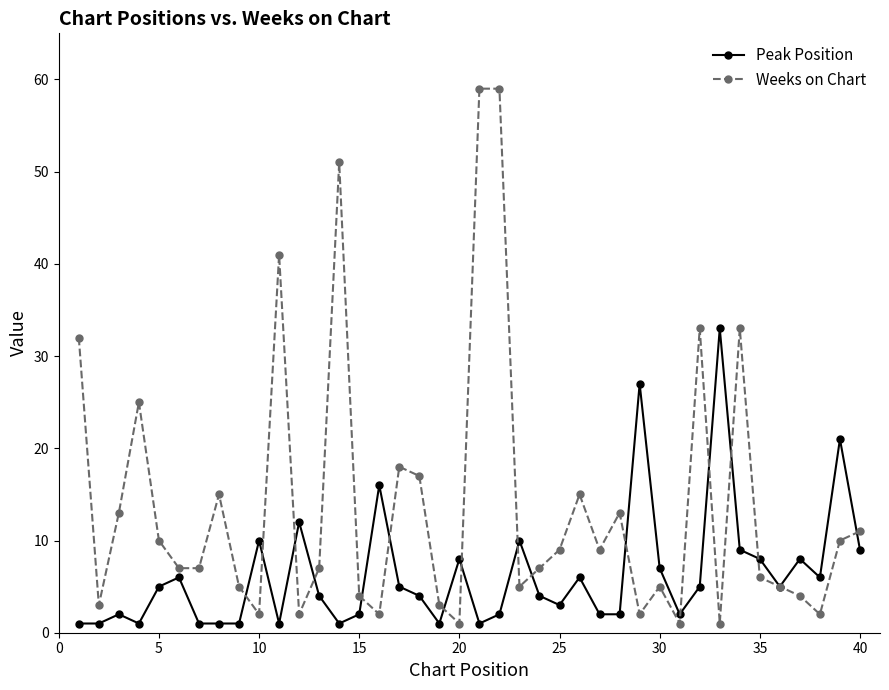

Reading left to right, list all the values displayed in this chart.

Peak Position: 1	1	2	1	5	6	1	1	1	10	1	12	4	1	2	16	5	4	1	8	1	2	10	4	3	6	2	2	27	7	2	5	33	9	8	5	8	6	21	9
Weeks on Chart: 32	3	13	25	10	7	7	15	5	2	41	2	7	51	4	2	18	17	3	1	59	59	5	7	9	15	9	13	2	5	1	33	1	33	6	5	4	2	10	11